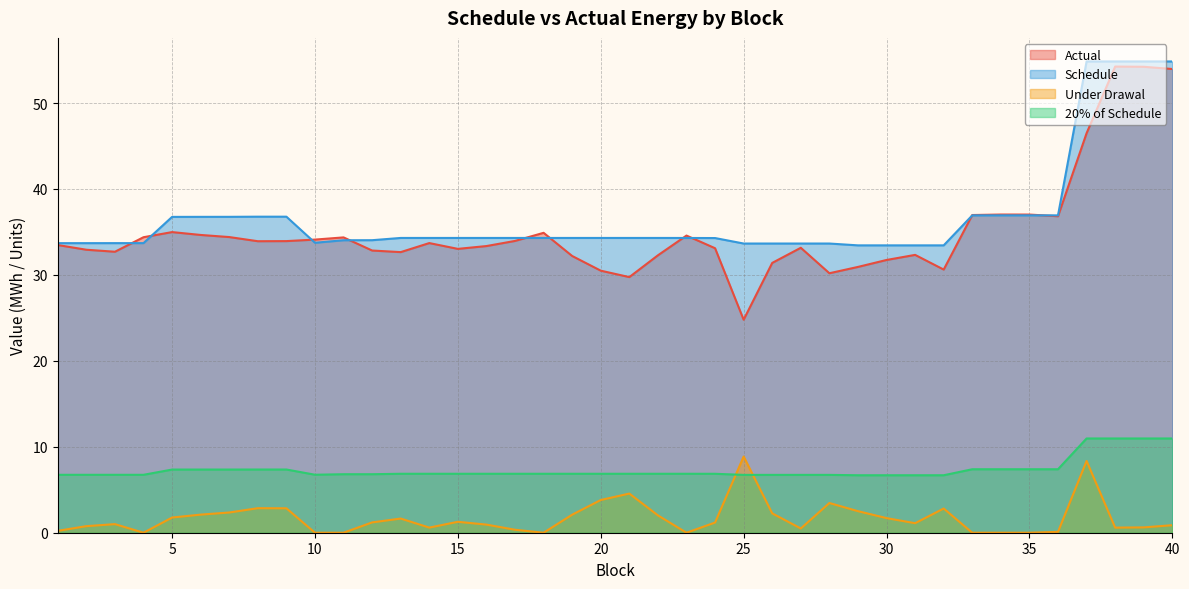

What is the sum of all Actual values?

1402.6